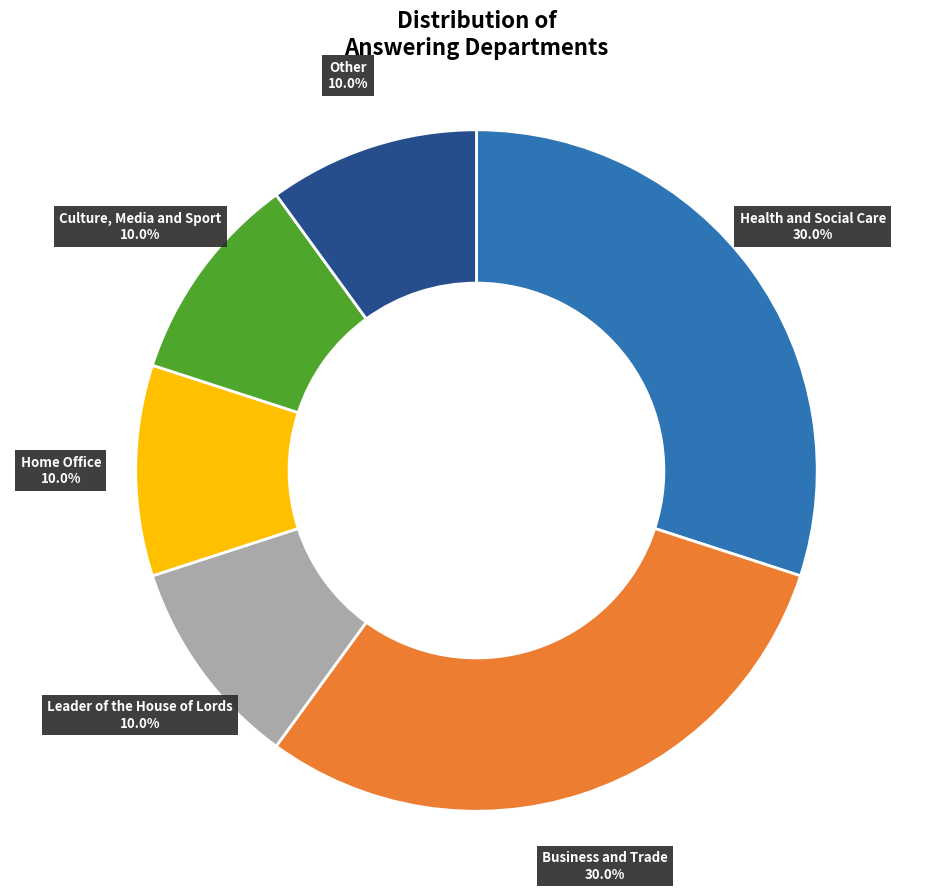

What portion of the pie excludes Other?

90.0%